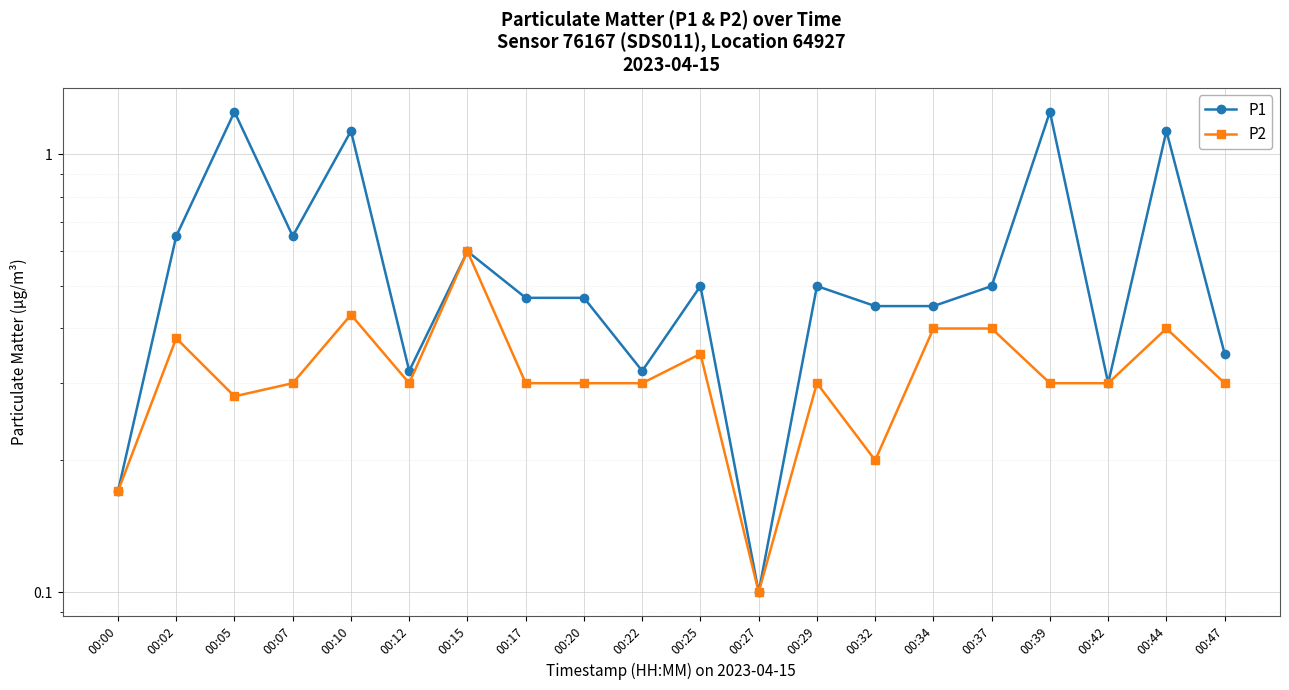

True or false: P1 and P2 cross at least once.

False